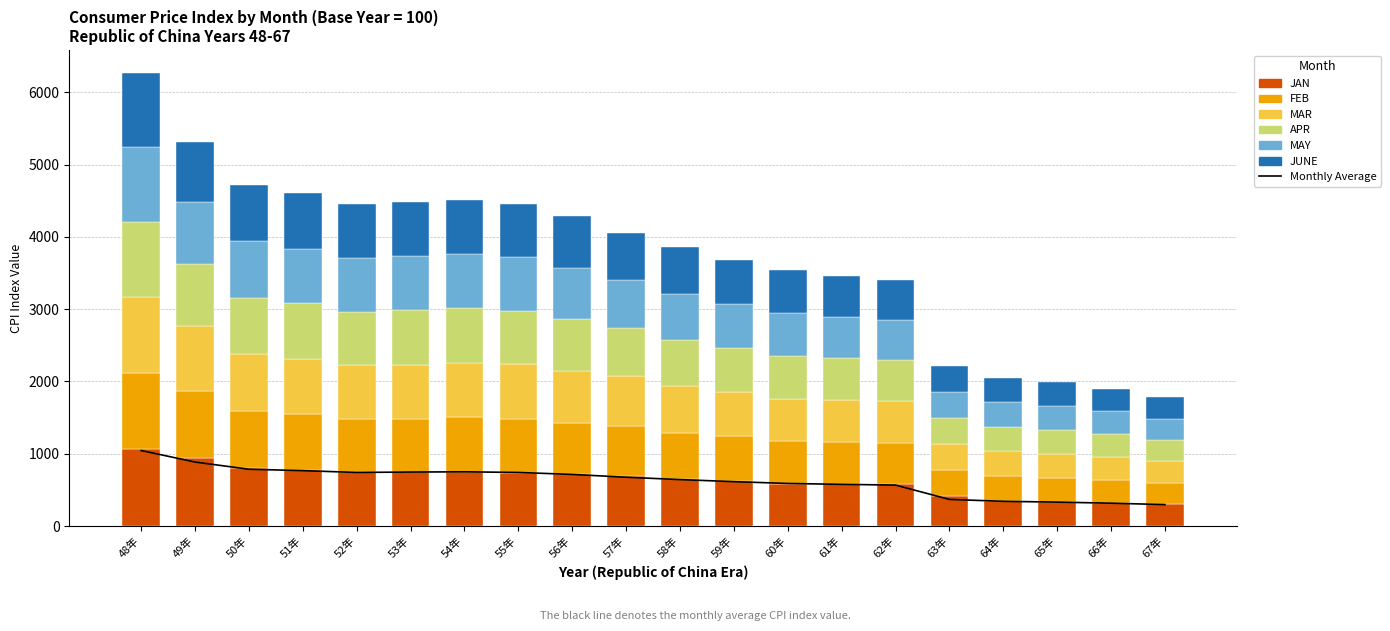

What is the minimum value shown in the chart?

293.7